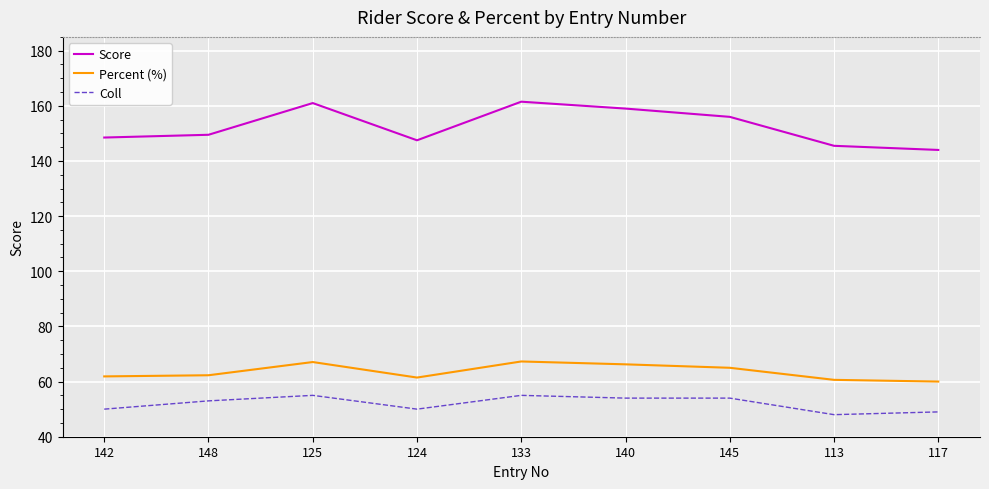

What is the highest value of the Score series?

161.5